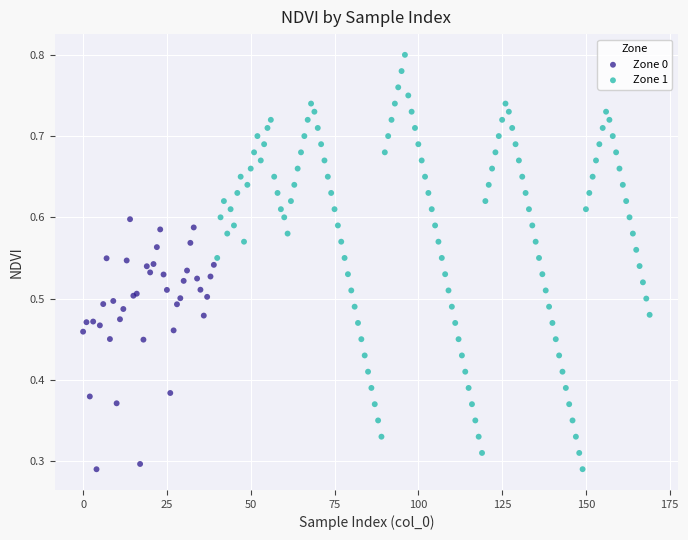

Which series has the largest Y range (max minus min)?

Zone 1